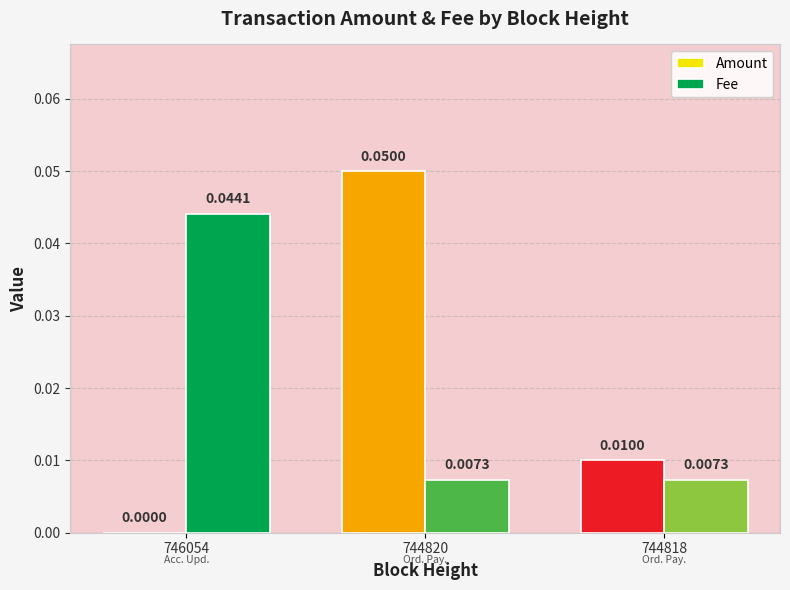

Between 744820 and 744818, which series saw the biggest shift?

Amount